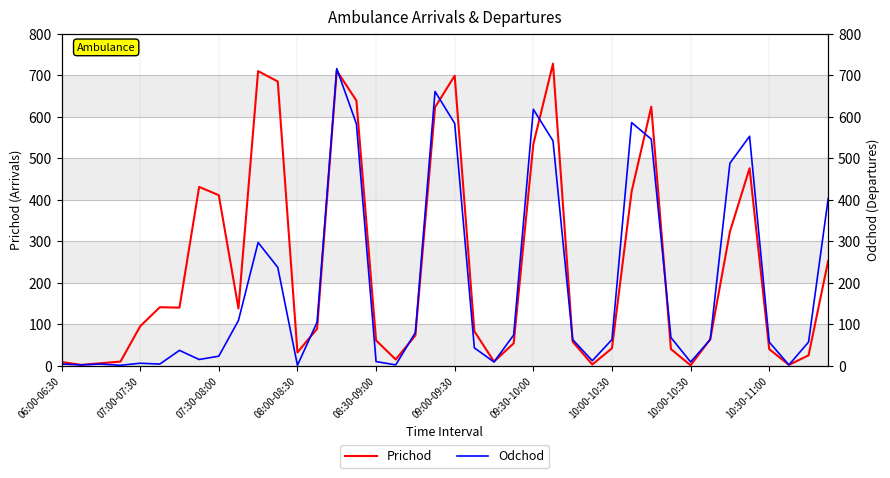

List the series in order of their overall mean, highest first.

Prichod, Odchod